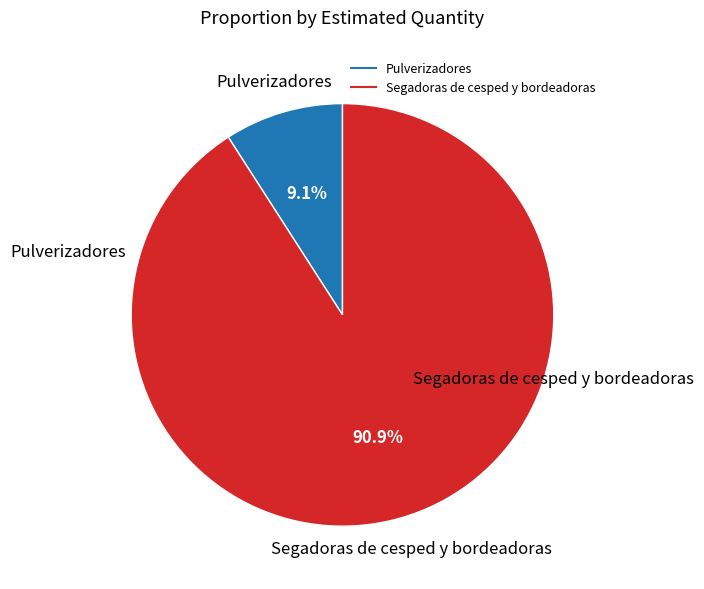

To the nearest percent, what portion does Pulverizadores represent?

9%